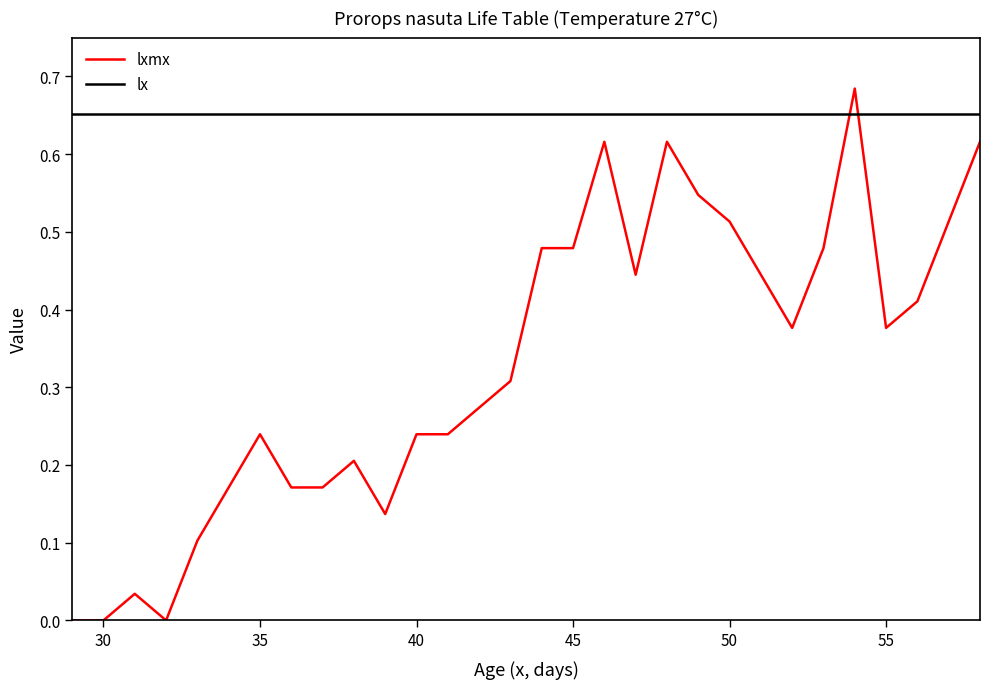

Which series ends up on top after the final intersection of lx and lxmx?

lx